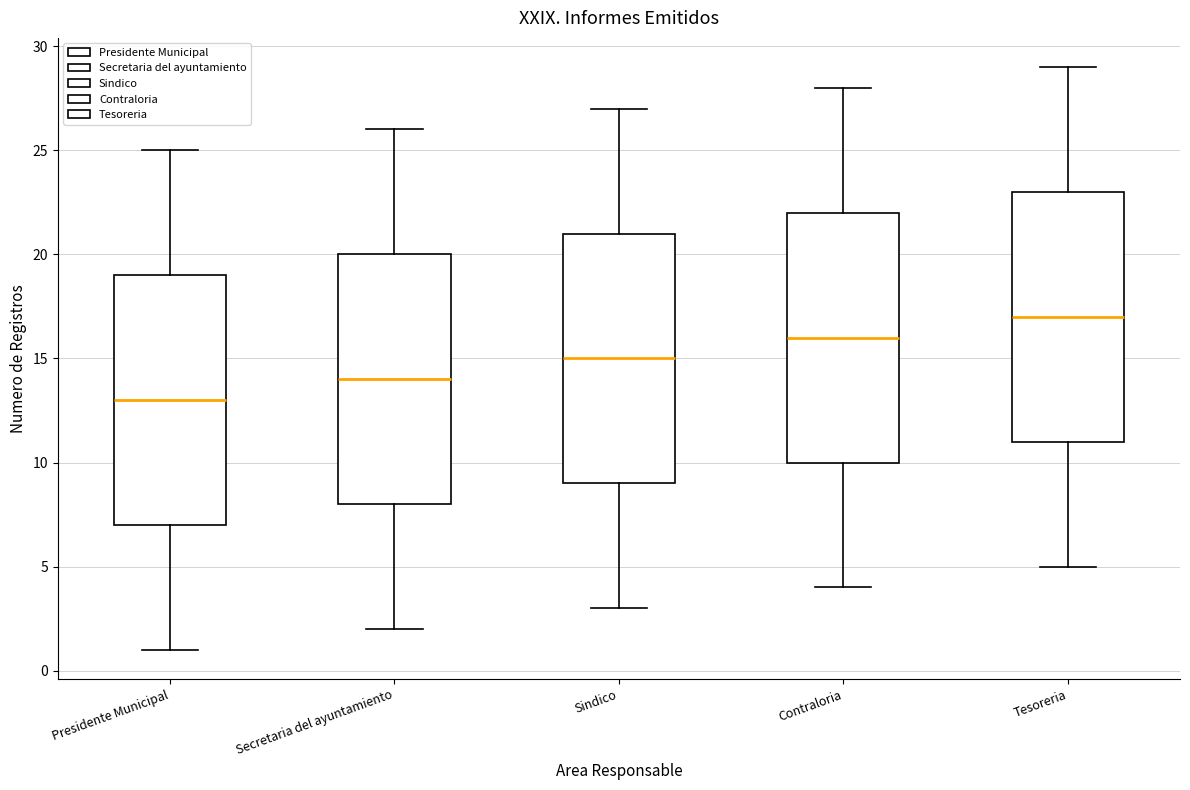

Where does the median line of the box for Secretaria del ayuntamiento sit on the y-axis? The values are not printed on the chart, so give them approximately, as read against the axis.

14